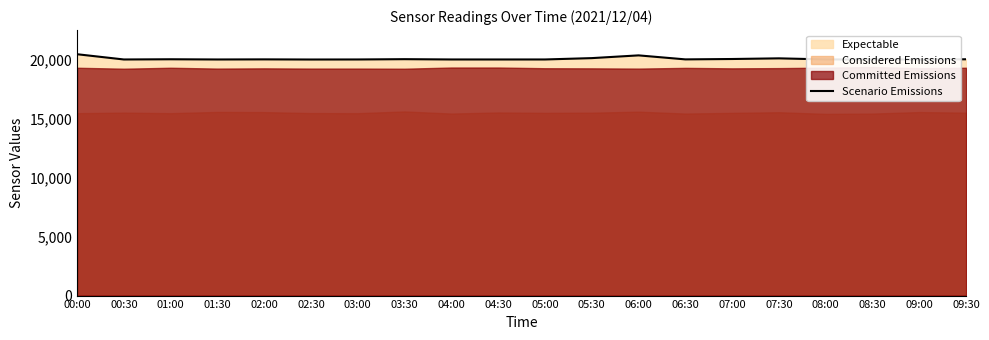

At which category does the data reach its first local valley?

00:30